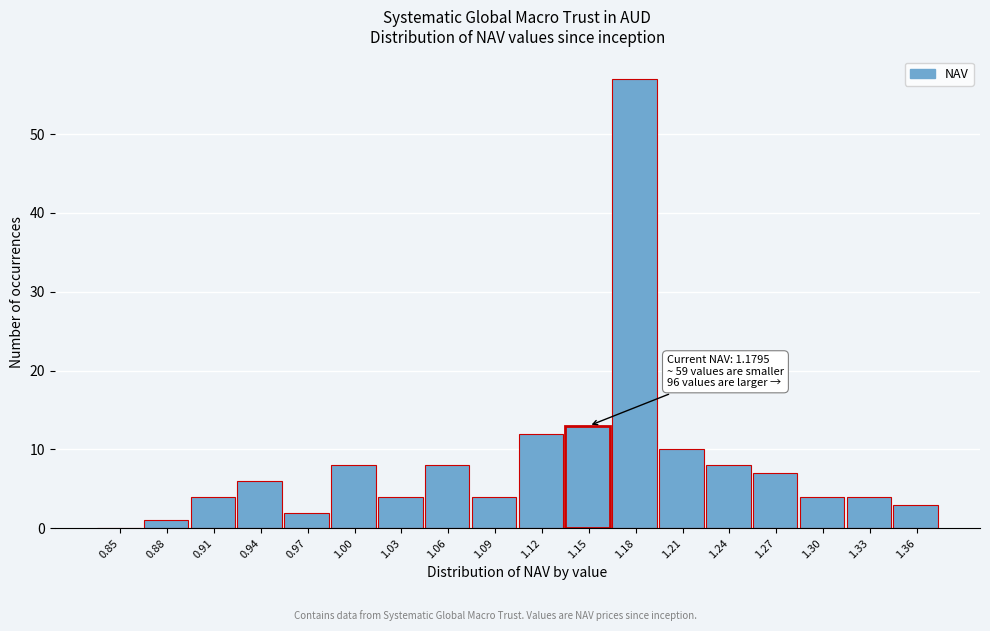

Reading left to right, transcribe all the data shown in this chart.

0.85=0	0.88=1	0.91=4	0.94=6	0.97=2	1.00=8	1.03=4	1.06=8	1.09=4	1.12=12	1.15=13	1.18=57	1.21=10	1.24=8	1.27=7	1.30=4	1.33=4	1.36=3